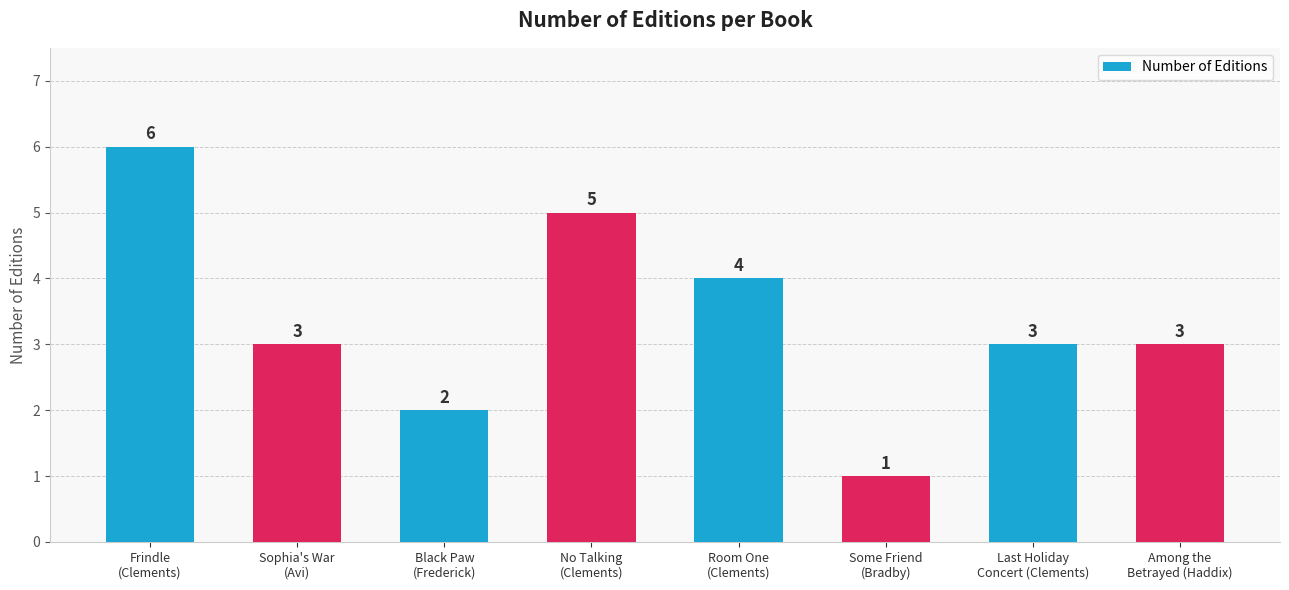

What position from the left is Room One
(Clements)?

5